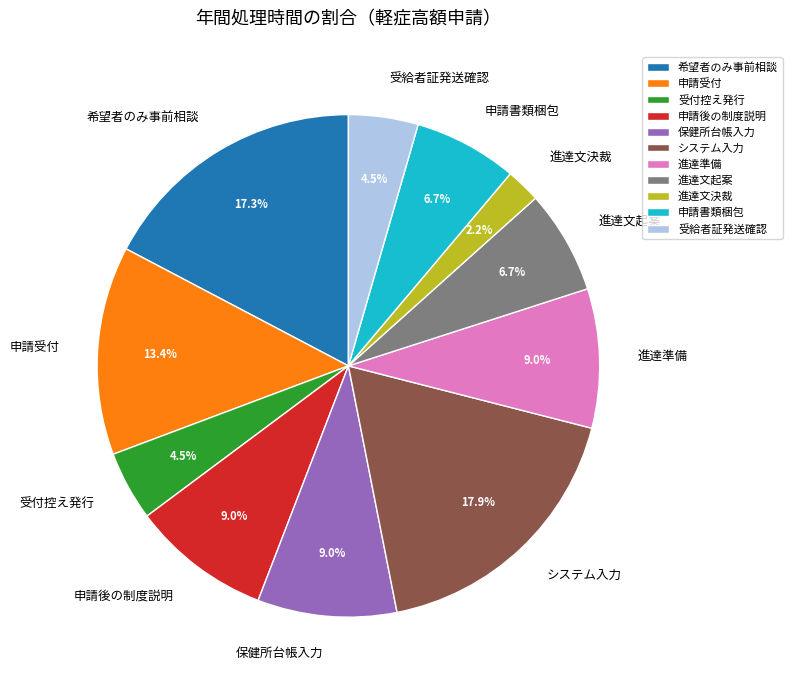

What is the ratio of the value at 進達準備 to the value at 受付控え発行?

2.0